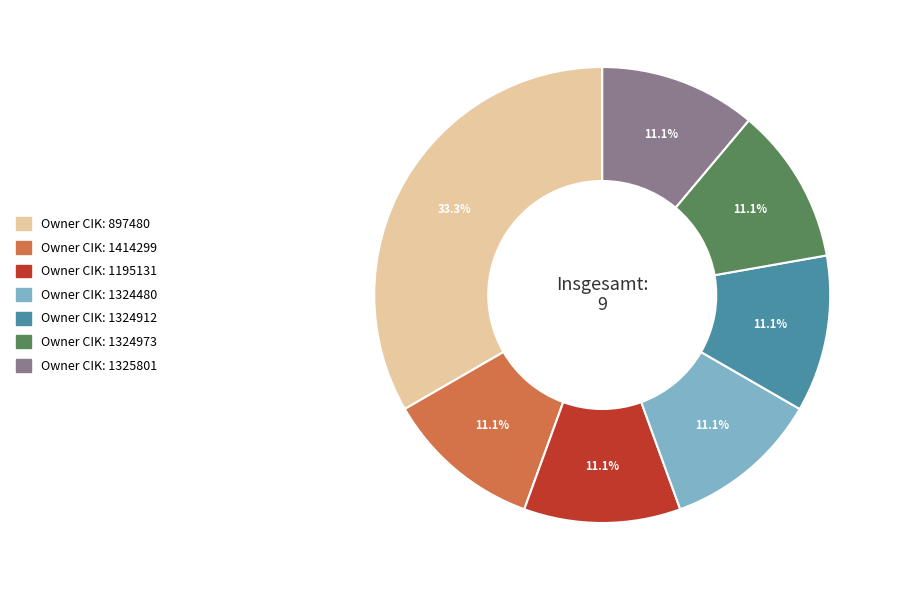

Does any single category account for the majority?

No